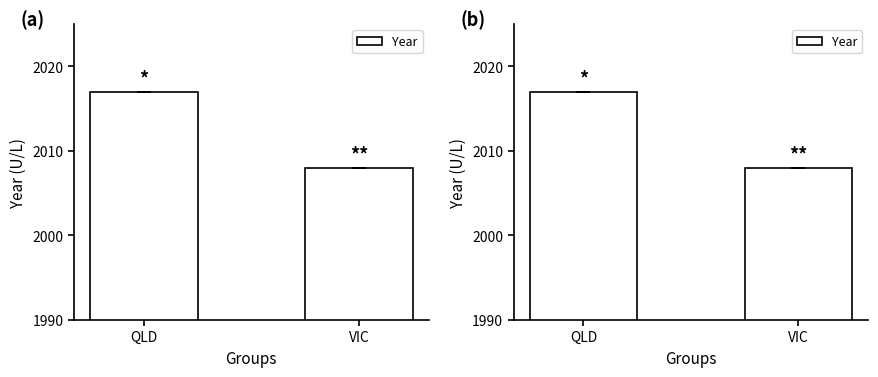

True or false: the data shows 2008 at VIC.

True